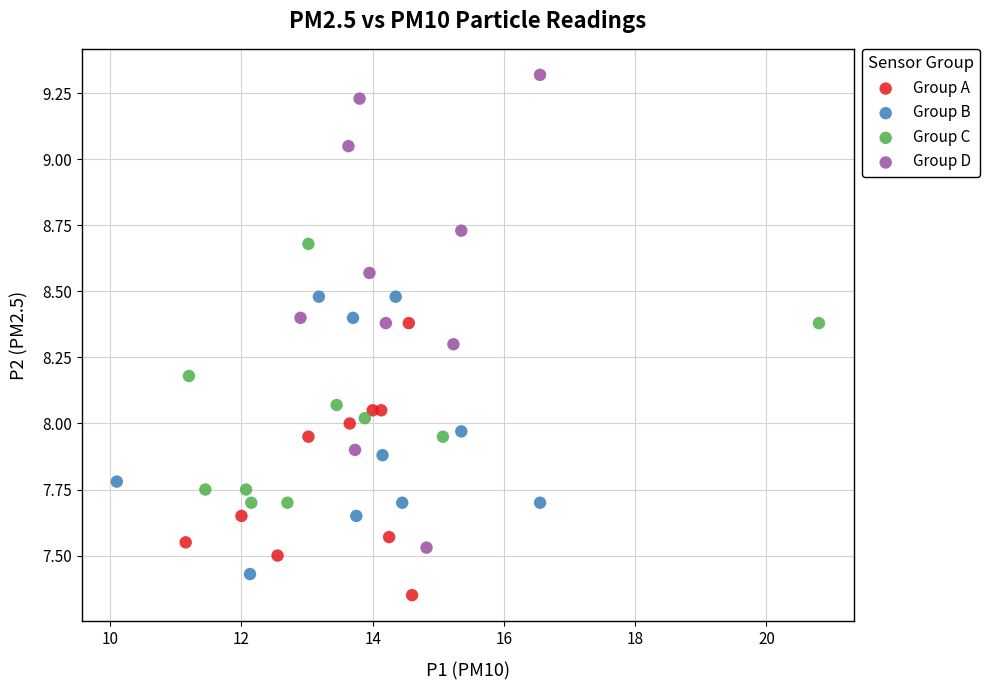

Which series has the largest Y range (max minus min)?

Group D